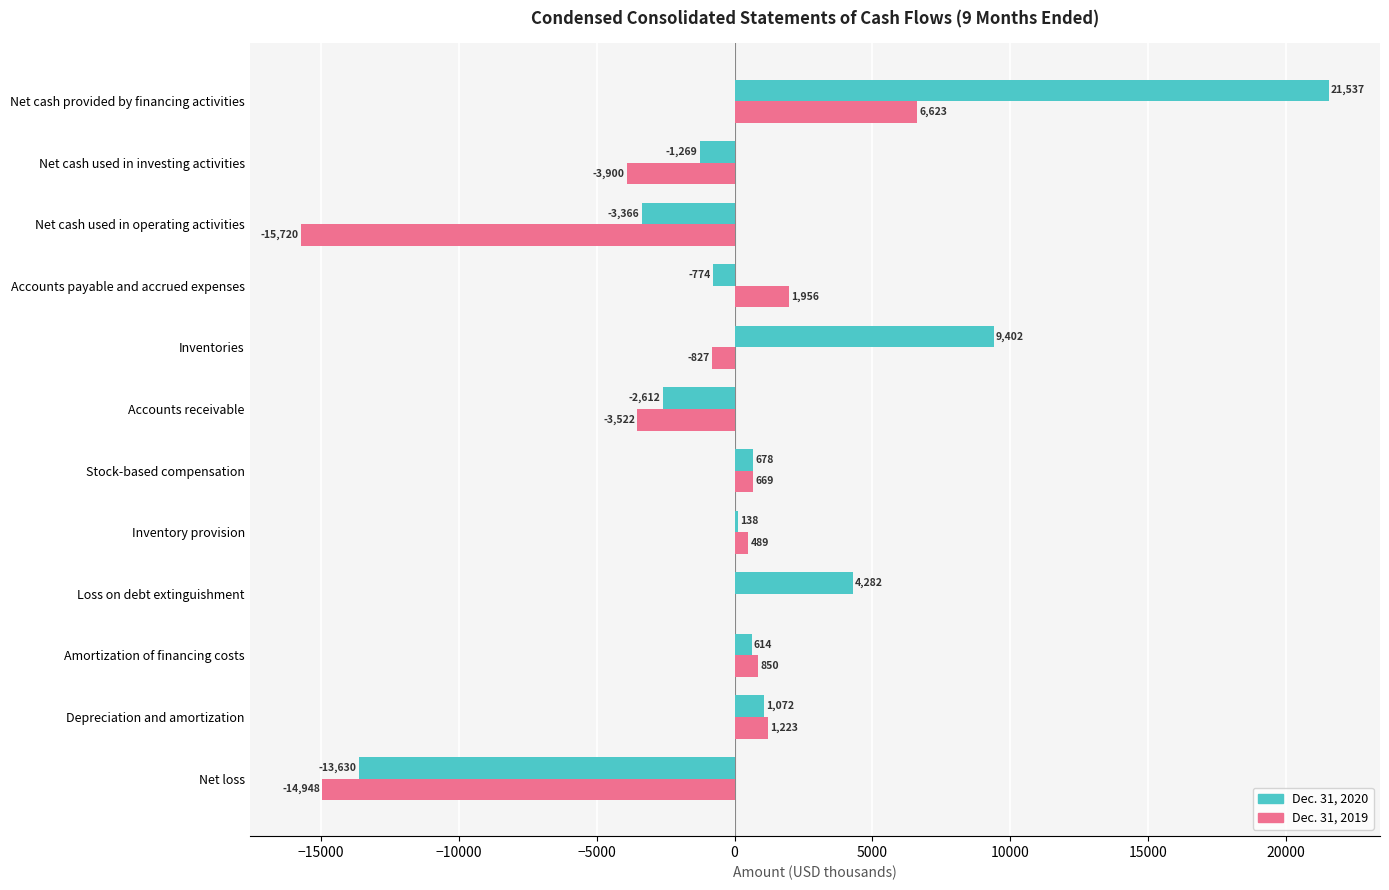

Between Loss on debt extinguishment and Net cash used in operating activities, which series saw the biggest shift?

Dec. 31, 2019